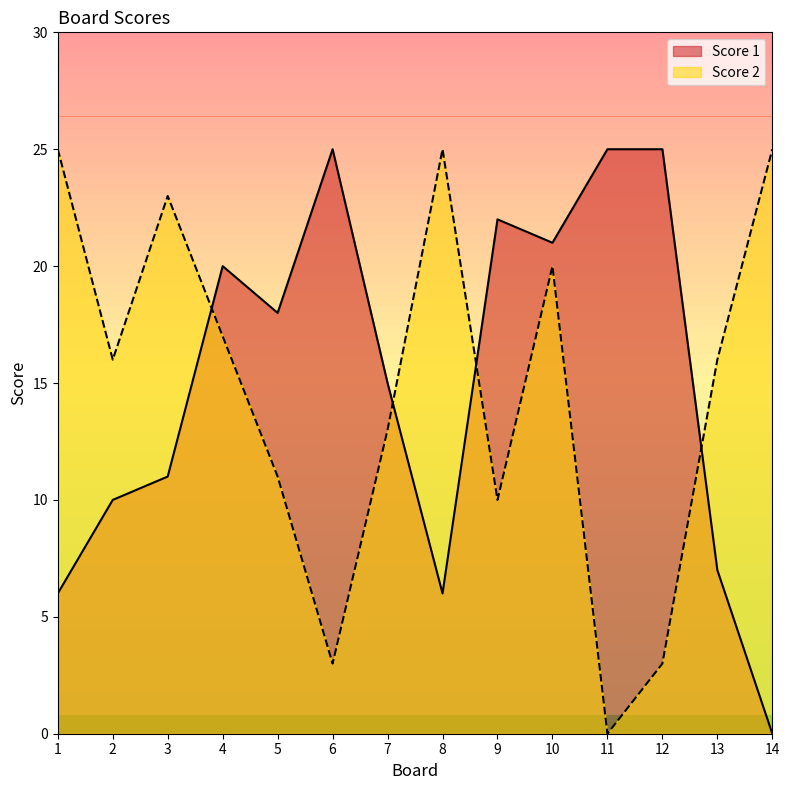

Does the chart display data point markers on the line(s)?

No